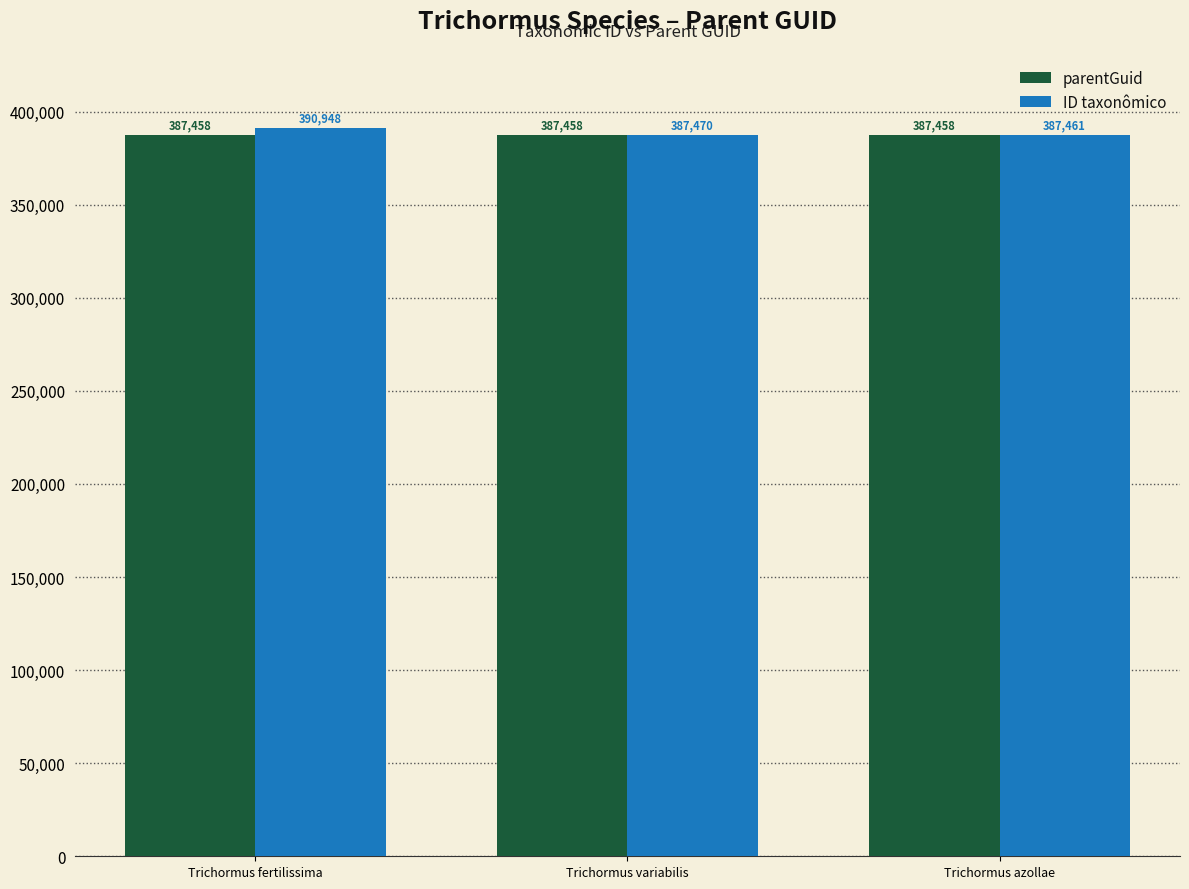

Which series has the widest spread of values?

ID taxonômico